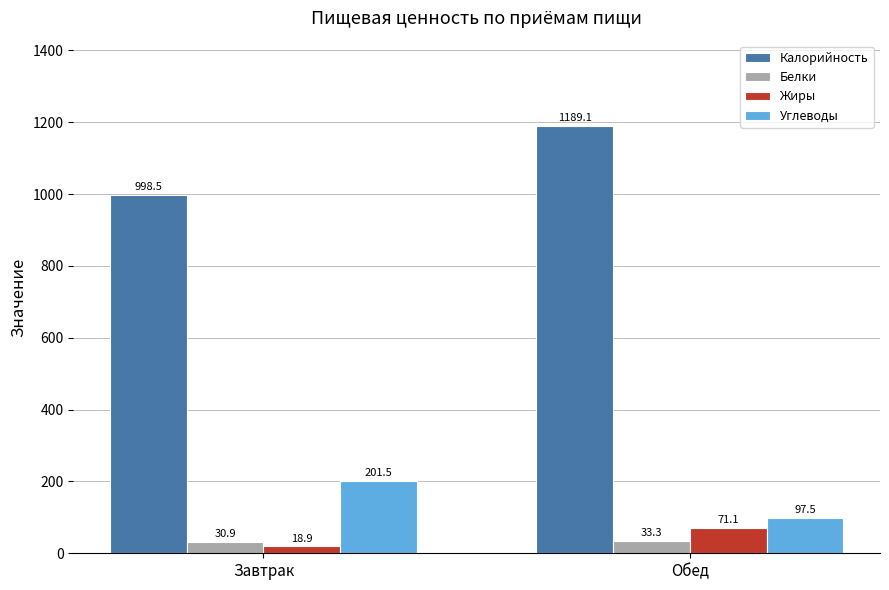

Between Завтрак and Обед, which series saw the biggest shift?

Калорийность